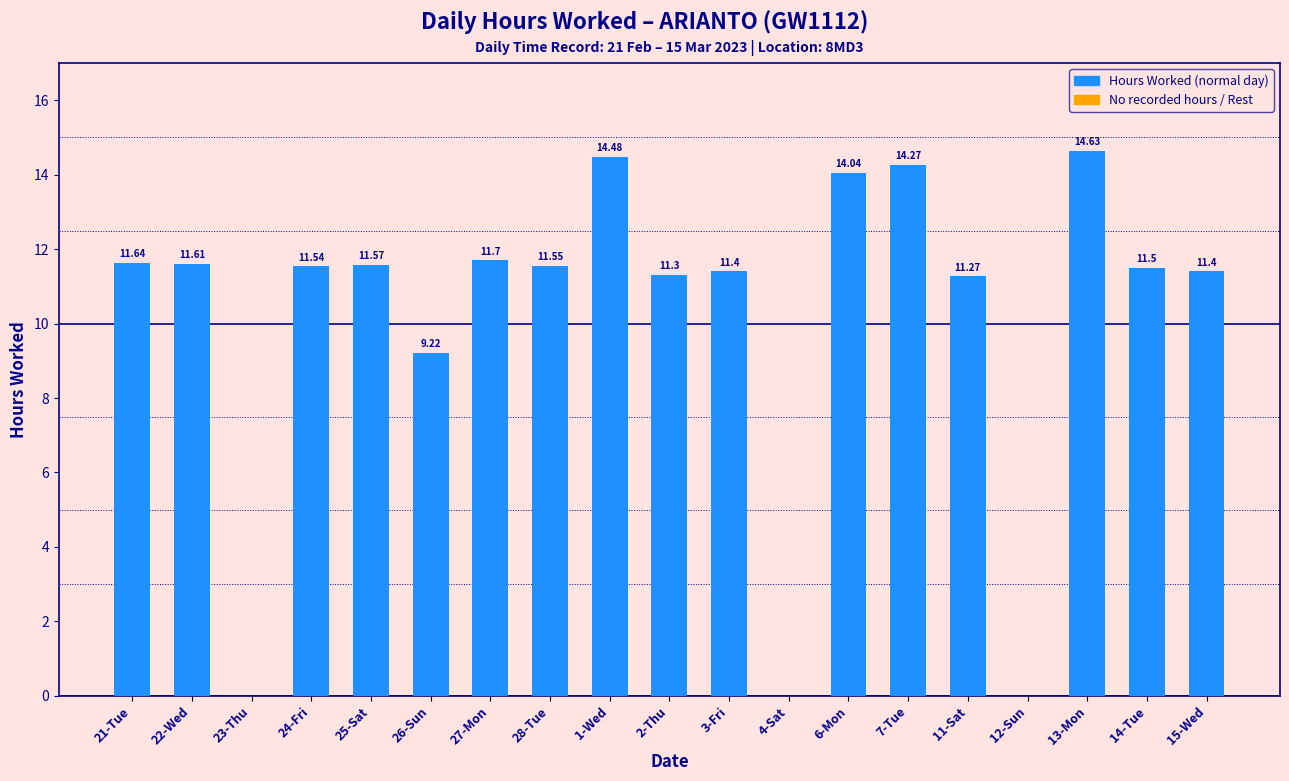

What is the sum of all values?

193.1